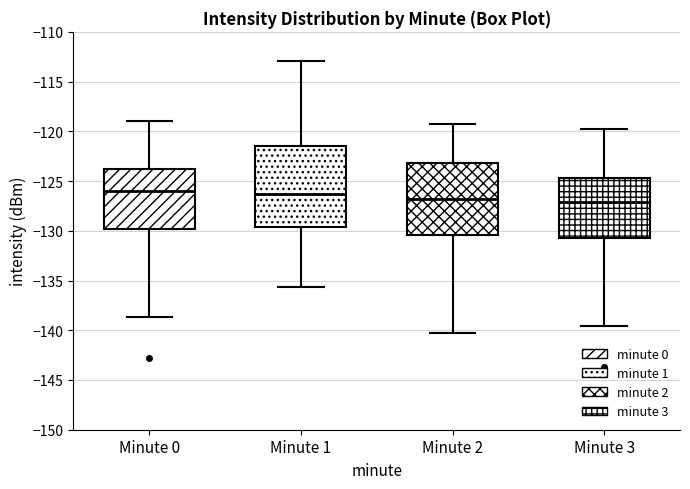

Reading left to right, transcribe this box plot: for each box, give where its median line is, the range the box spans, and where its two whiskers end, as read against the y-axis. The values are not printed on the chart, so give them approximately, as read against the axis.

Minute 0: median -126.0, box -130.0 to -124.0, whiskers -138.5 to -119.0
Minute 1: median -126.5, box -129.5 to -121.5, whiskers -135.5 to -113.0
Minute 2: median -127.0, box -130.5 to -123.0, whiskers -140.0 to -119.0
Minute 3: median -127.0, box -130.5 to -124.5, whiskers -139.5 to -120.0